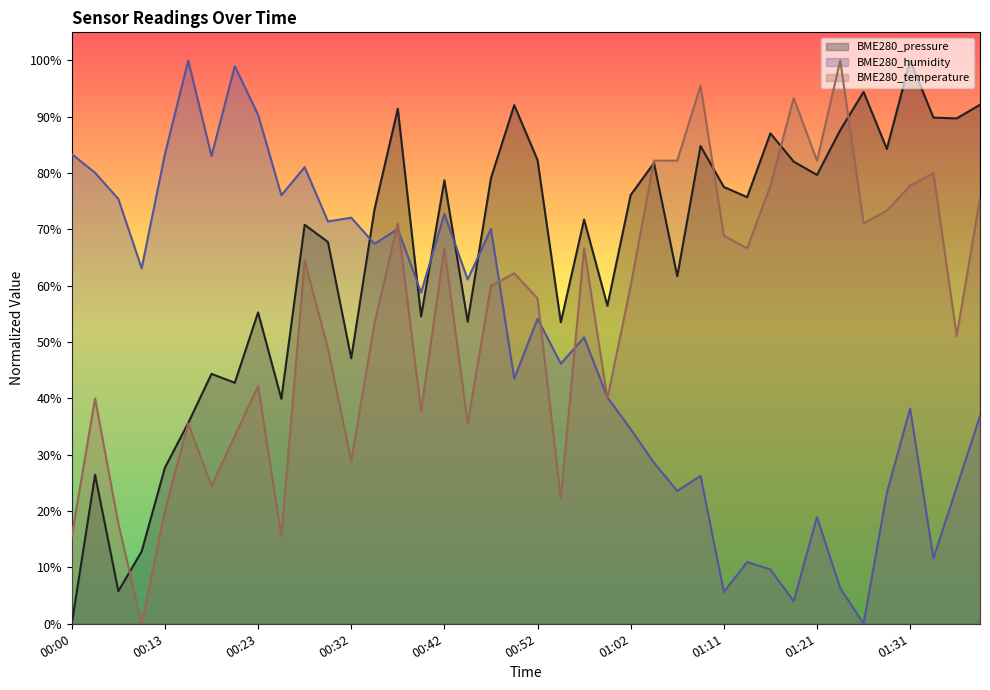

Is the value of BME280_pressure at 00:25 greater than the value of BME280_humidity at 01:36?

Yes